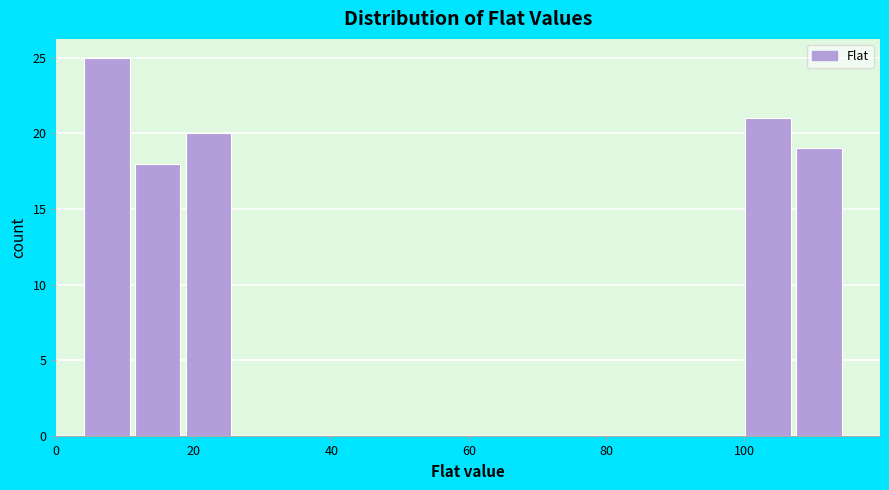

Read against the x-axis, roughly where is the centre of the tallest bar?

8